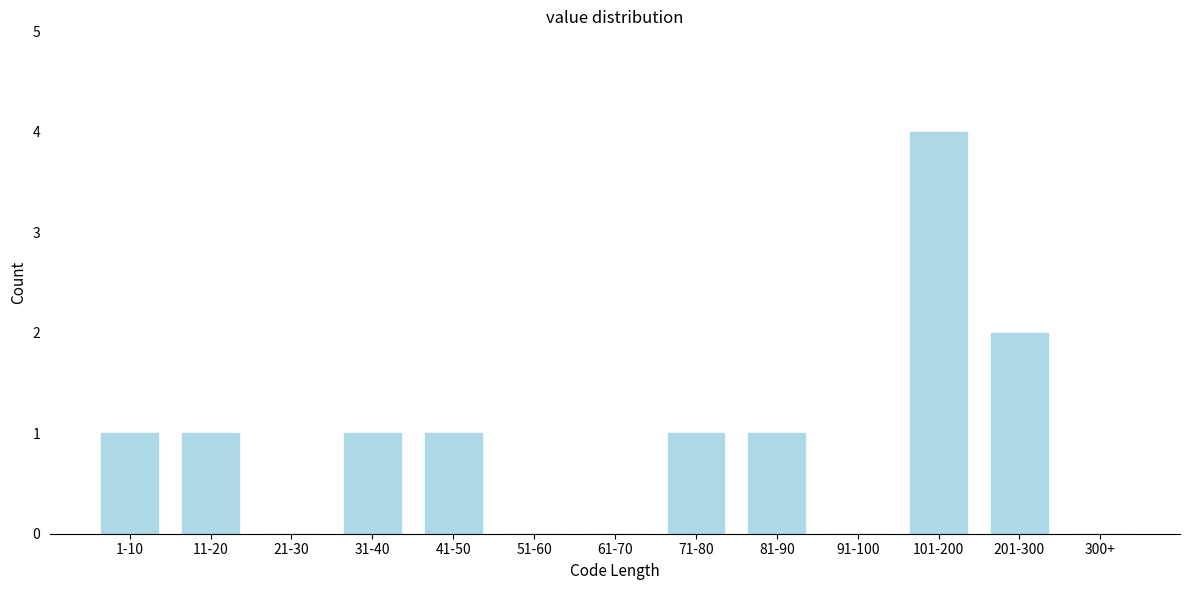

Reading right to left, extract all data points from this chart.

300+=0	201-300=2	101-200=4	91-100=0	81-90=1	71-80=1	61-70=0	51-60=0	41-50=1	31-40=1	21-30=0	11-20=1	1-10=1